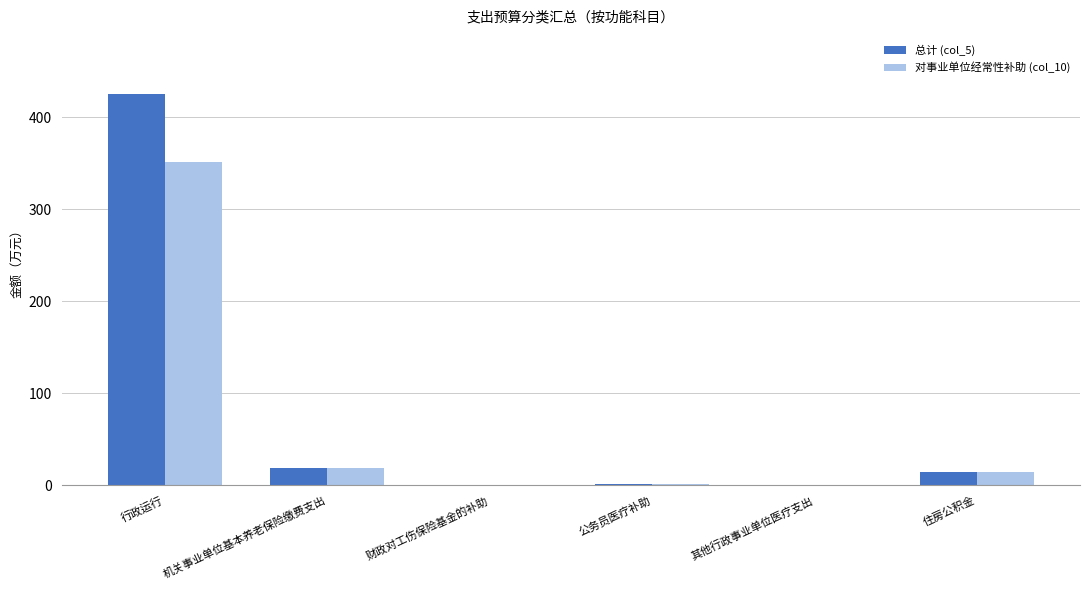

How many data points does each series have?

6